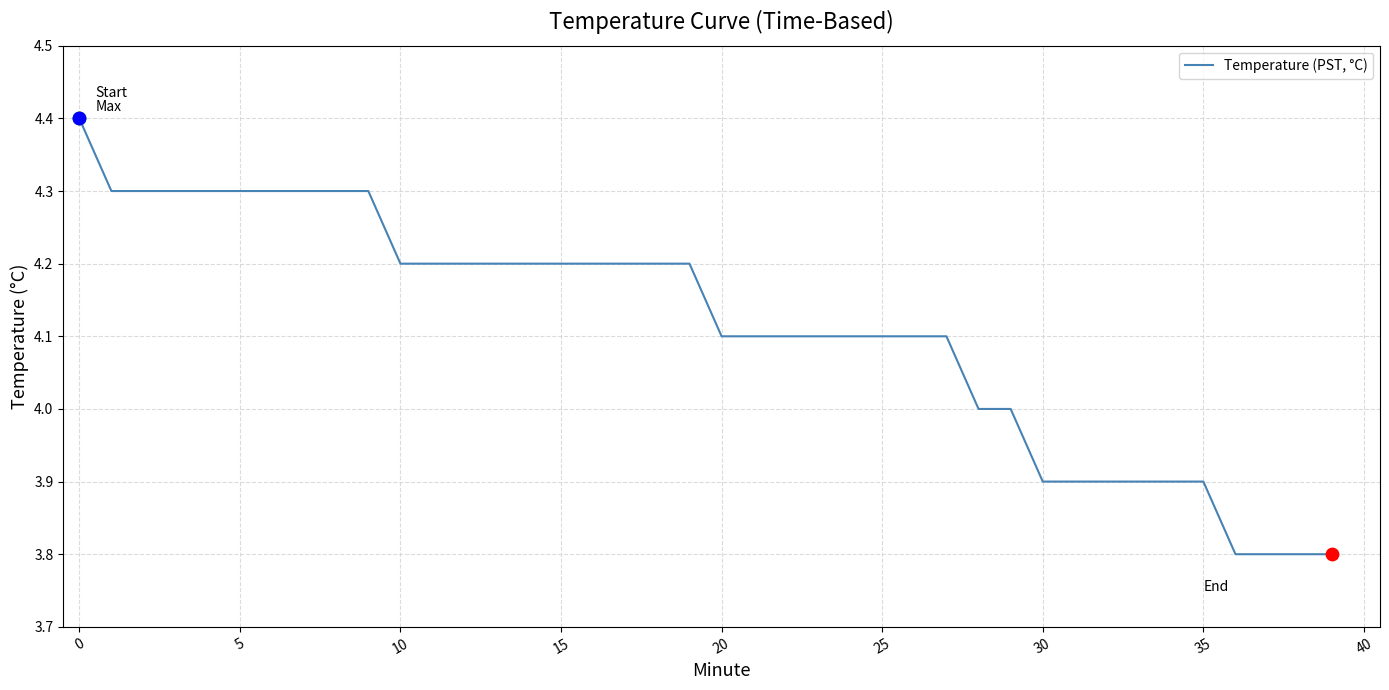

What is the minimum value shown in the chart?

3.8